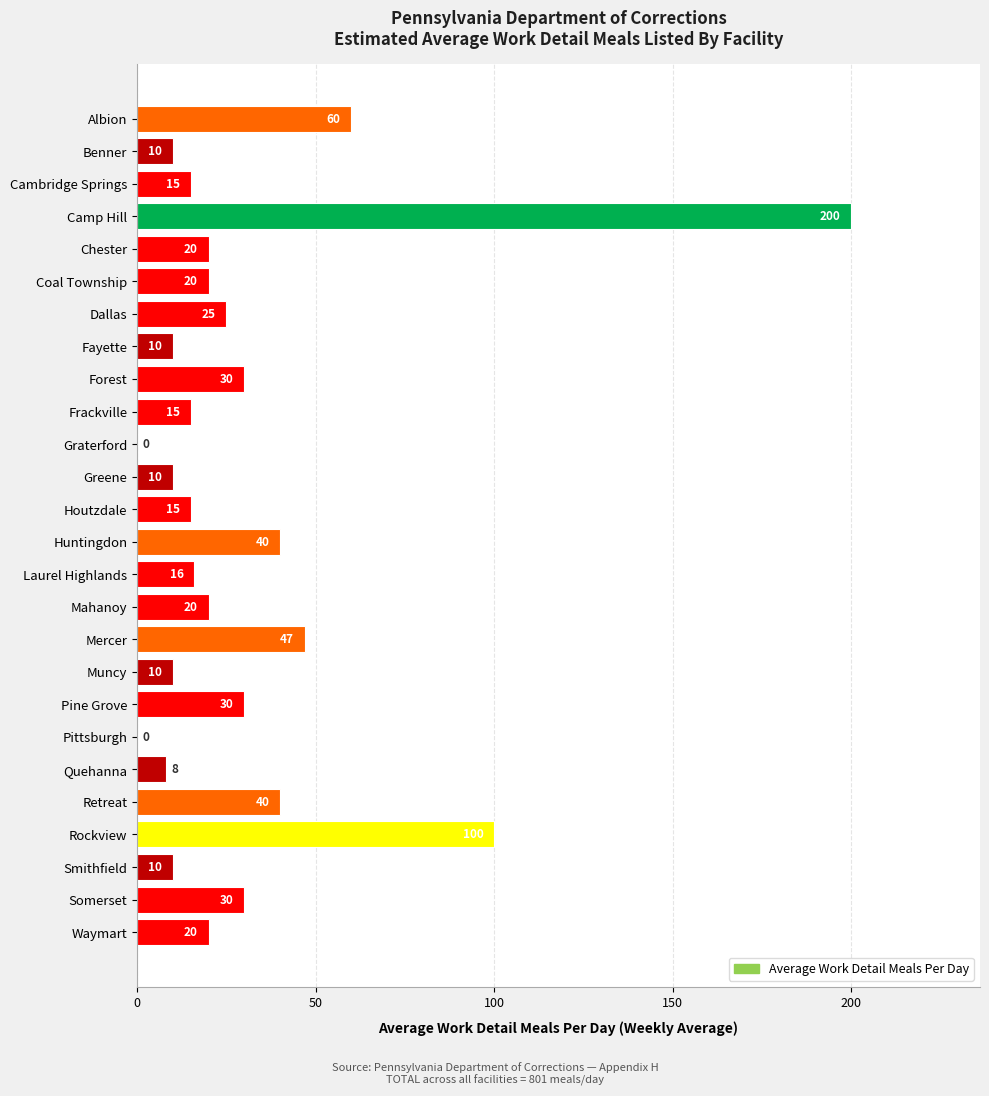

Where is the data nearest to the value 100?

Rockview